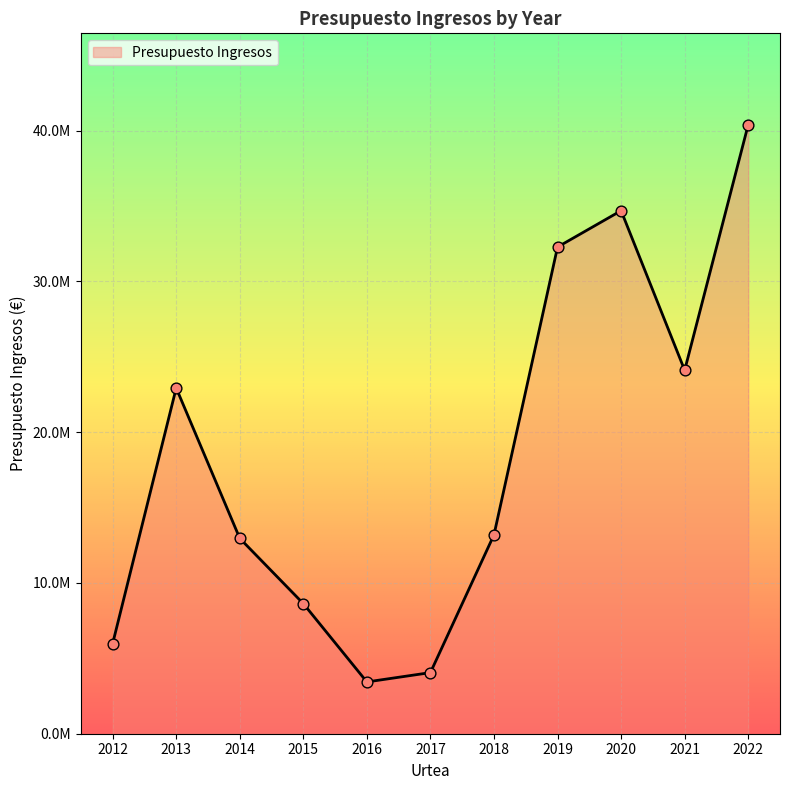

What is the ratio of the value at 2015 to the value at 2014?

0.7